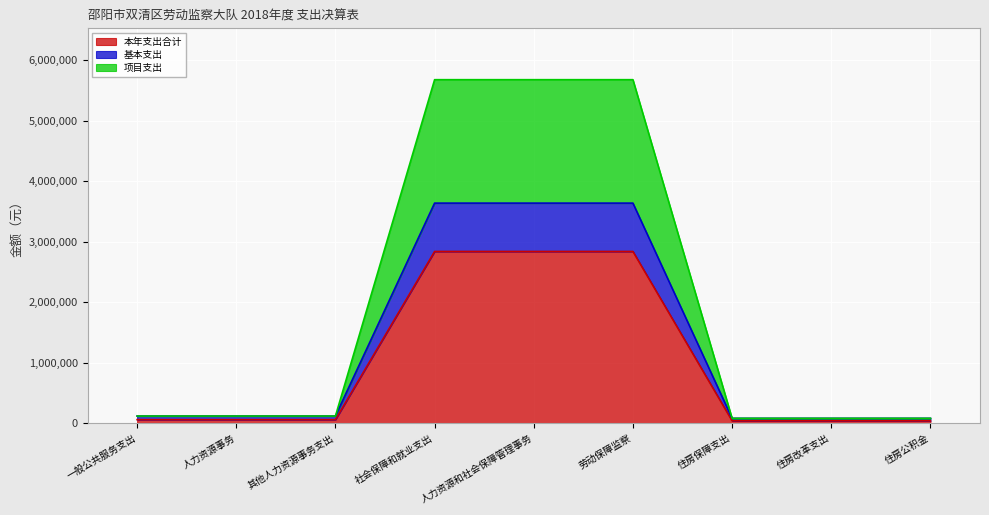

Read the 基本支出 value at 劳动保障监察, to the nearest 10.

3638230